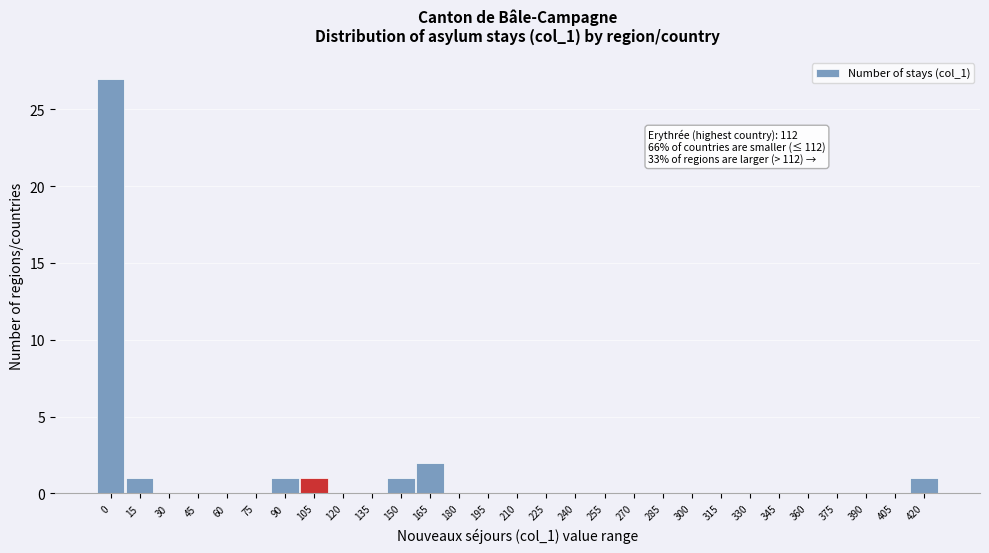

Reading left to right, what are all the values shown in this chart?

0=27	15=1	30=0	45=0	60=0	75=0	90=1	105=1	120=0	135=0	150=1	165=2	180=0	195=0	210=0	225=0	240=0	255=0	270=0	285=0	300=0	315=0	330=0	345=0	360=0	375=0	390=0	405=0	420=1